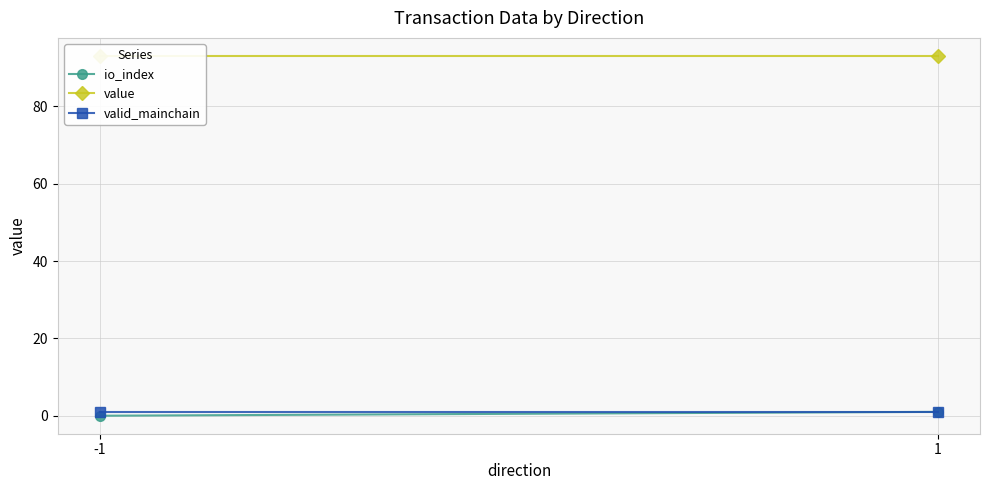

Reading right to left, what are all the values shown in this chart?

io_index: 1=1.0	-1=0.0
value: 1=93.0	-1=93.0
valid_mainchain: 1=1.0	-1=1.0